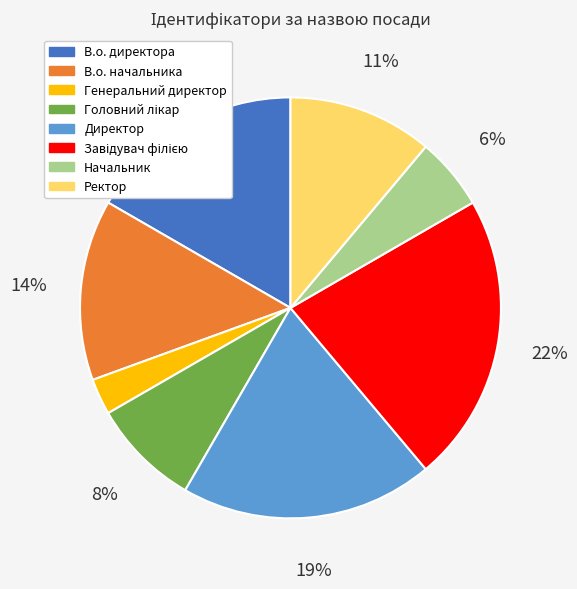

Which category has the smallest portion of the pie?

Генеральний директор